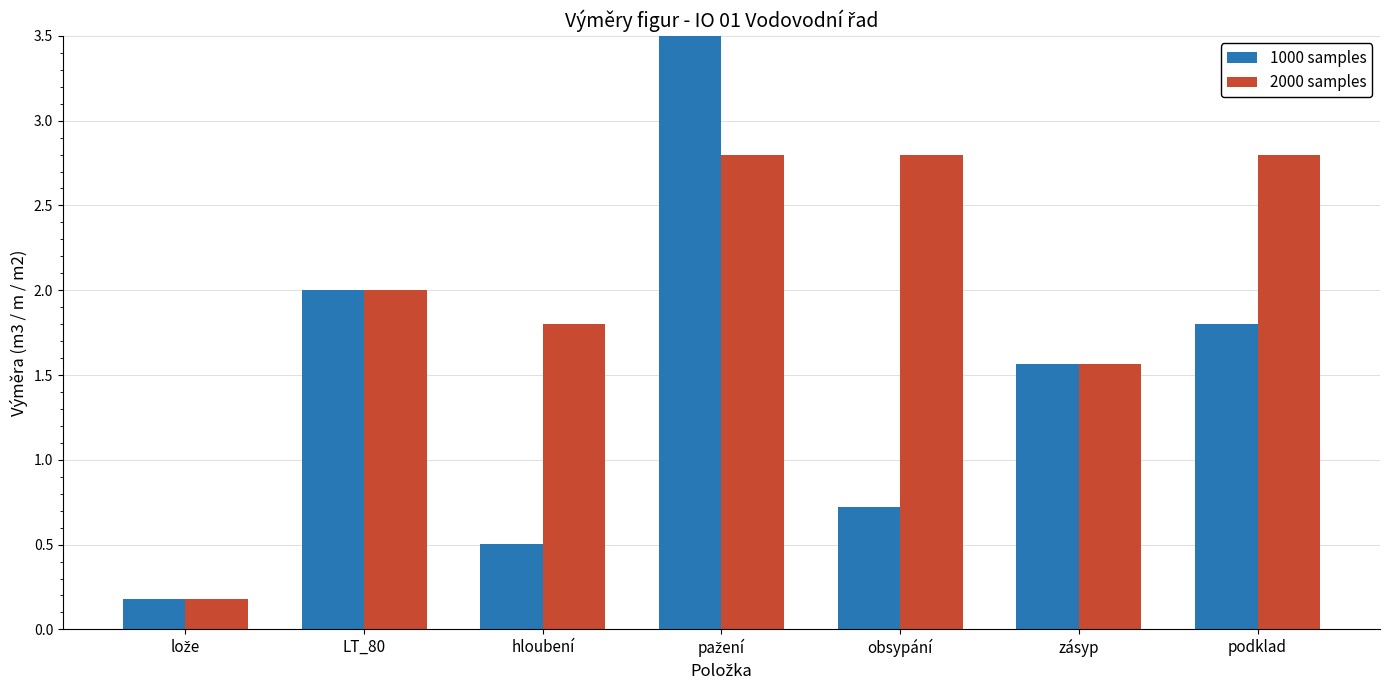

Which series has the widest spread of values?

1000 samples